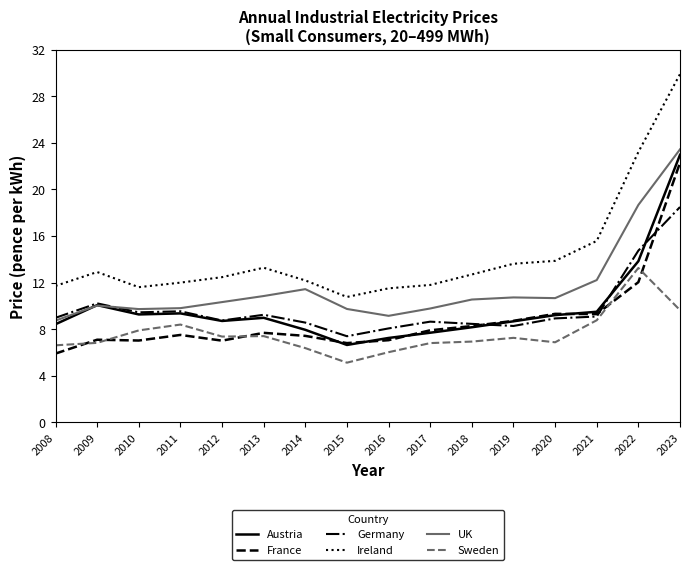

True or false: Ireland and UK intersect in this chart.

False